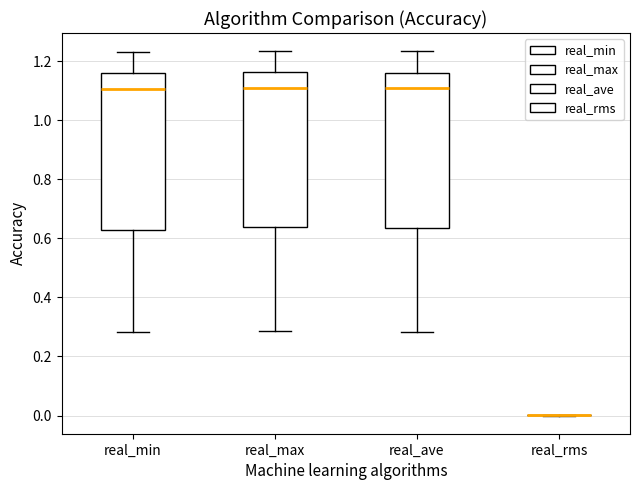

Reading left to right, read every box against the y-axis: the position of its median line, the range the box covers, and the ends of its whiskers. The values are not printed on the chart, so give them approximately, as read against the axis.

real_min: median 1.10, box 0.62 to 1.16, whiskers 0.28 to 1.24
real_max: median 1.10, box 0.64 to 1.16, whiskers 0.28 to 1.24
real_ave: median 1.10, box 0.64 to 1.16, whiskers 0.28 to 1.24
real_rms: box collapsed to a line at 0.00, whiskers 0.00 to 0.00